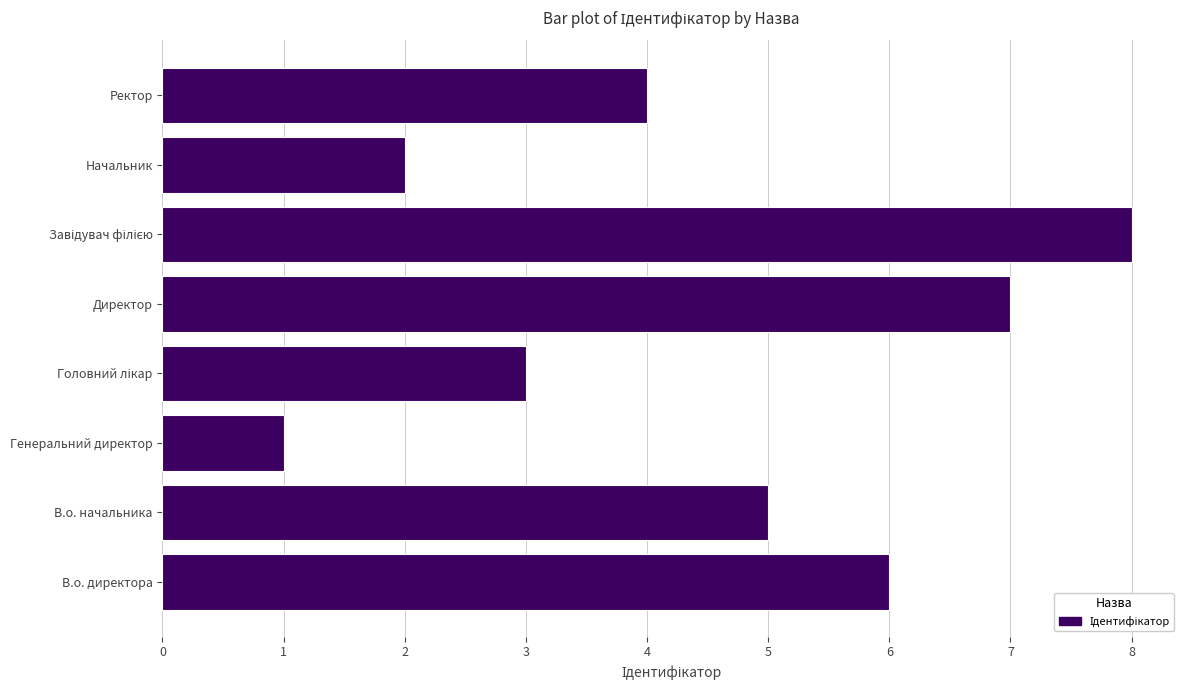

Does the chart contain stacked bars?

No